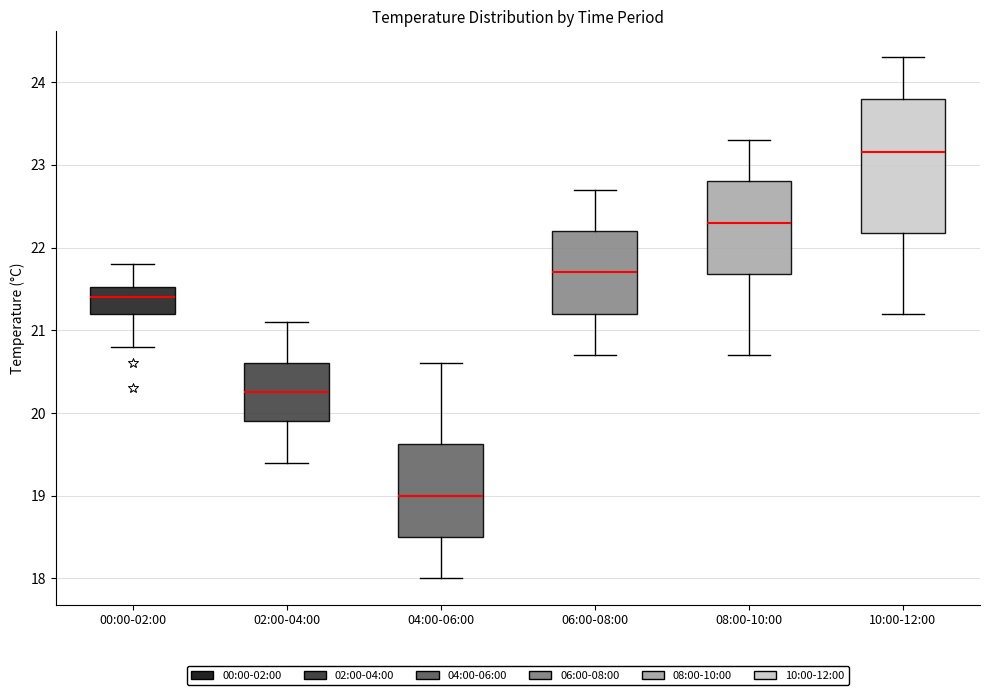

Which box has the highest median line?

10:00-12:00